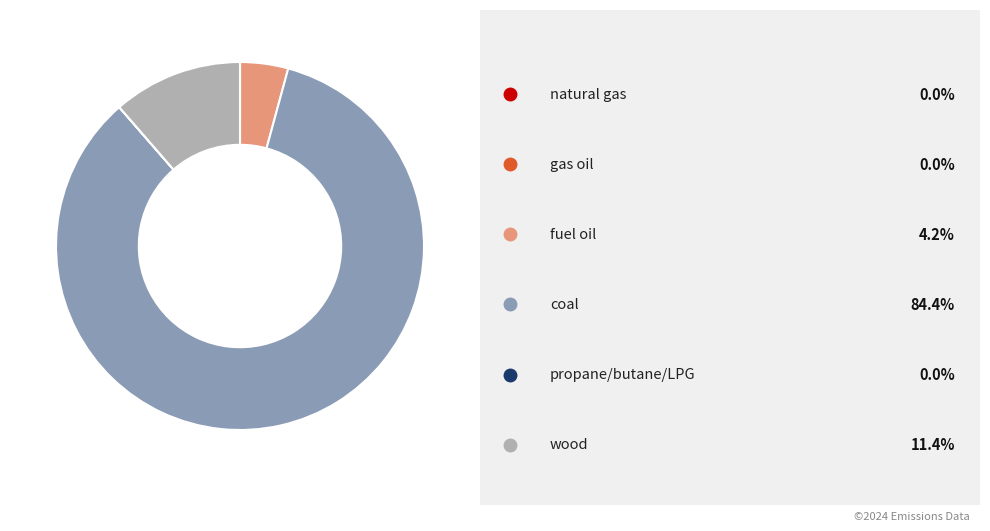

Is there any slice that represents more than half of the pie?

Yes